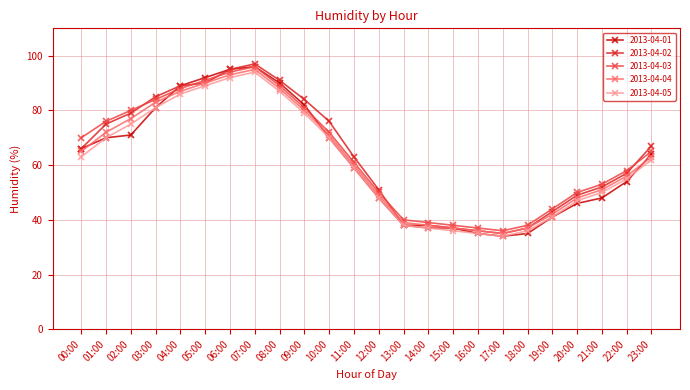

What is the total value across all series at 03:00?

414